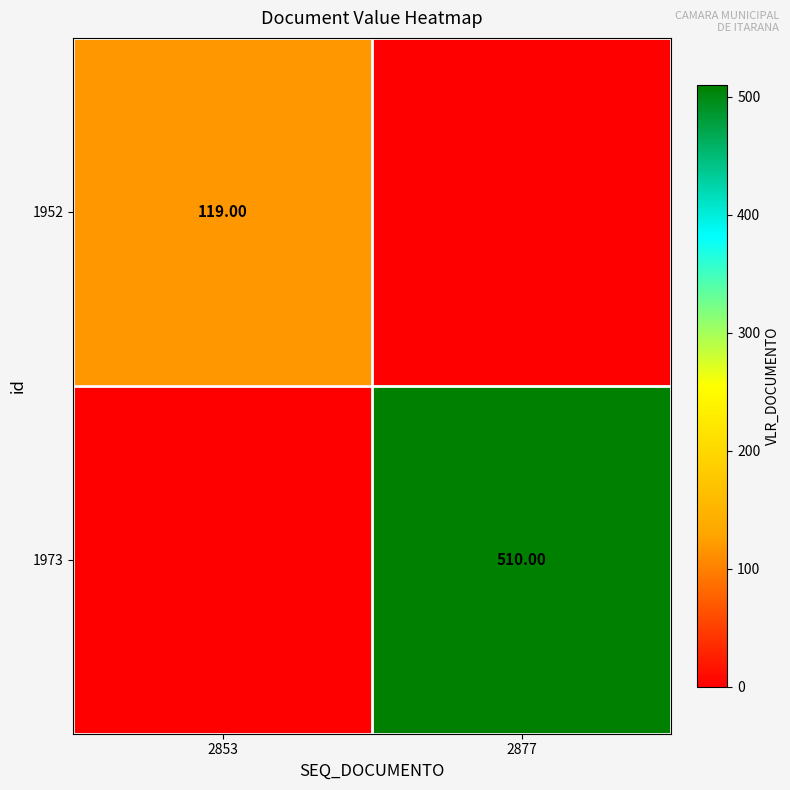

Between 2853 and 2877, which is larger?

2853